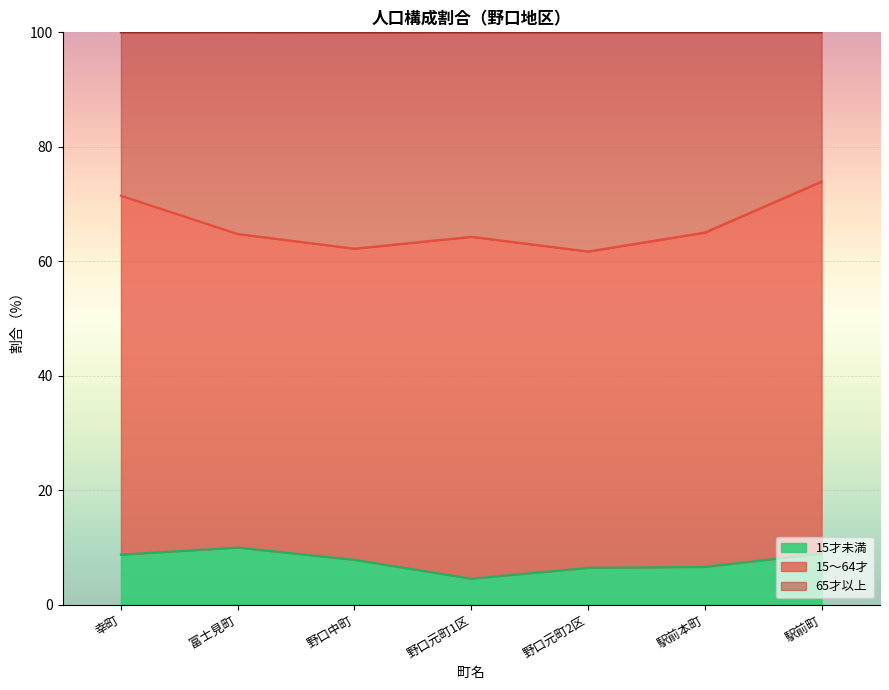

The value of 15才未満 at 幸町 is 12.0. True or false?

False